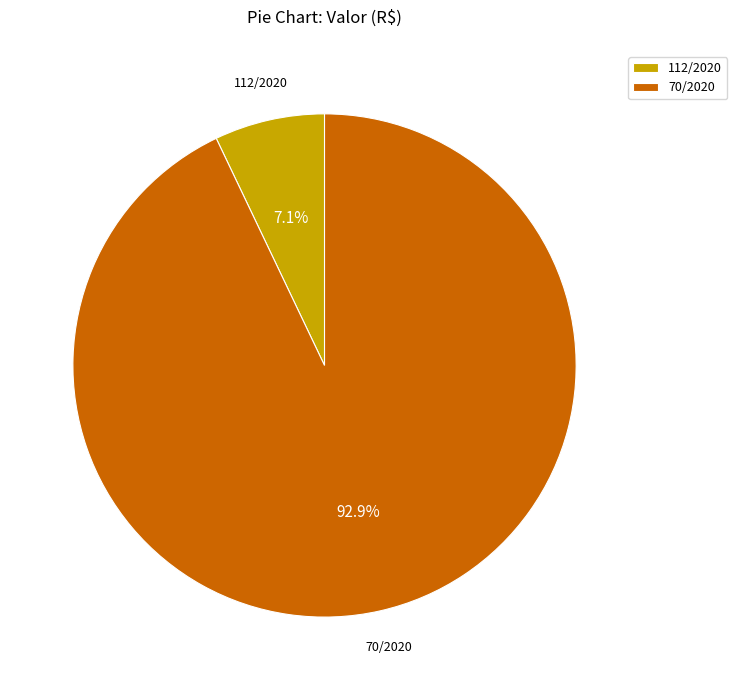

Which has a higher value, 112/2020 or 70/2020?

70/2020